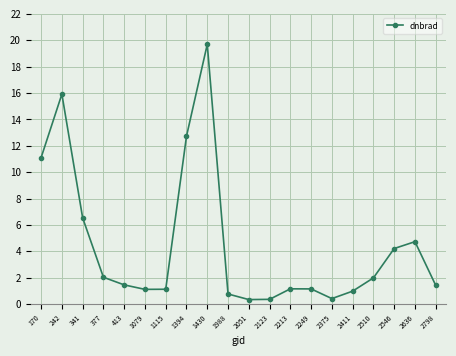

The value at 2249 is 1.1. True or false?

True